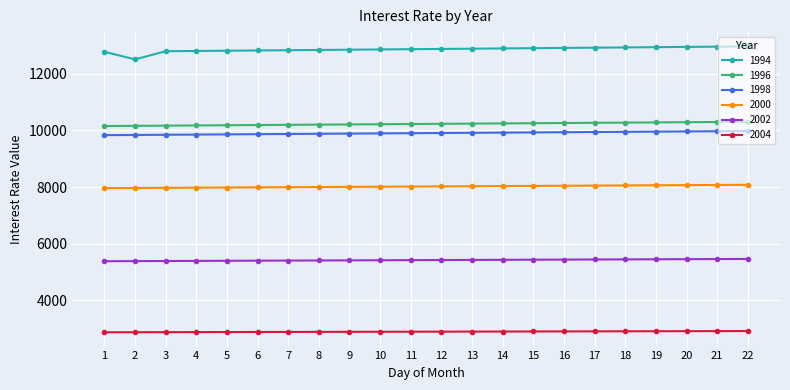

Where is the first local minimum for 1994?

2